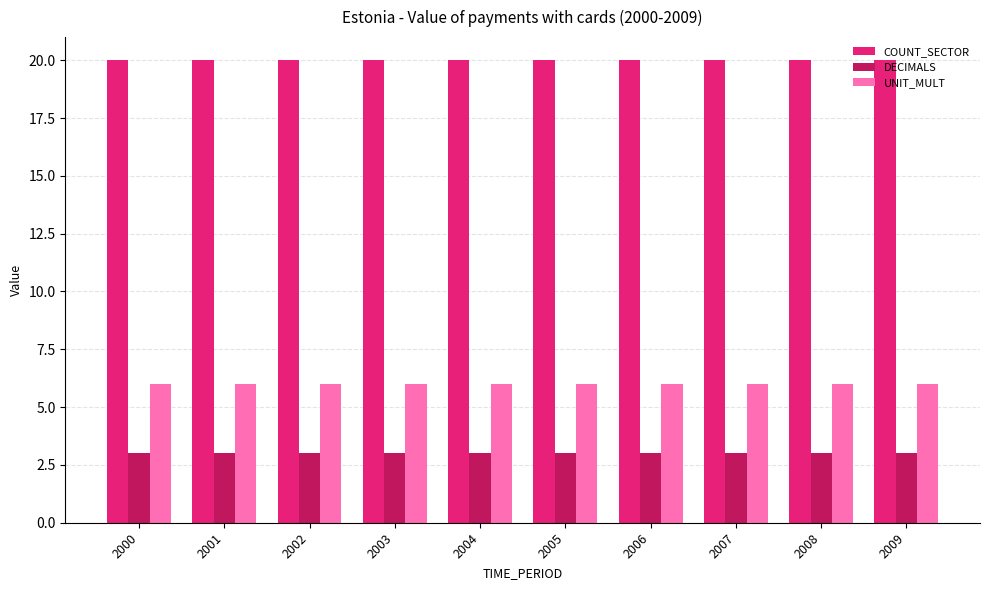

Read the DECIMALS value at 2000.

3